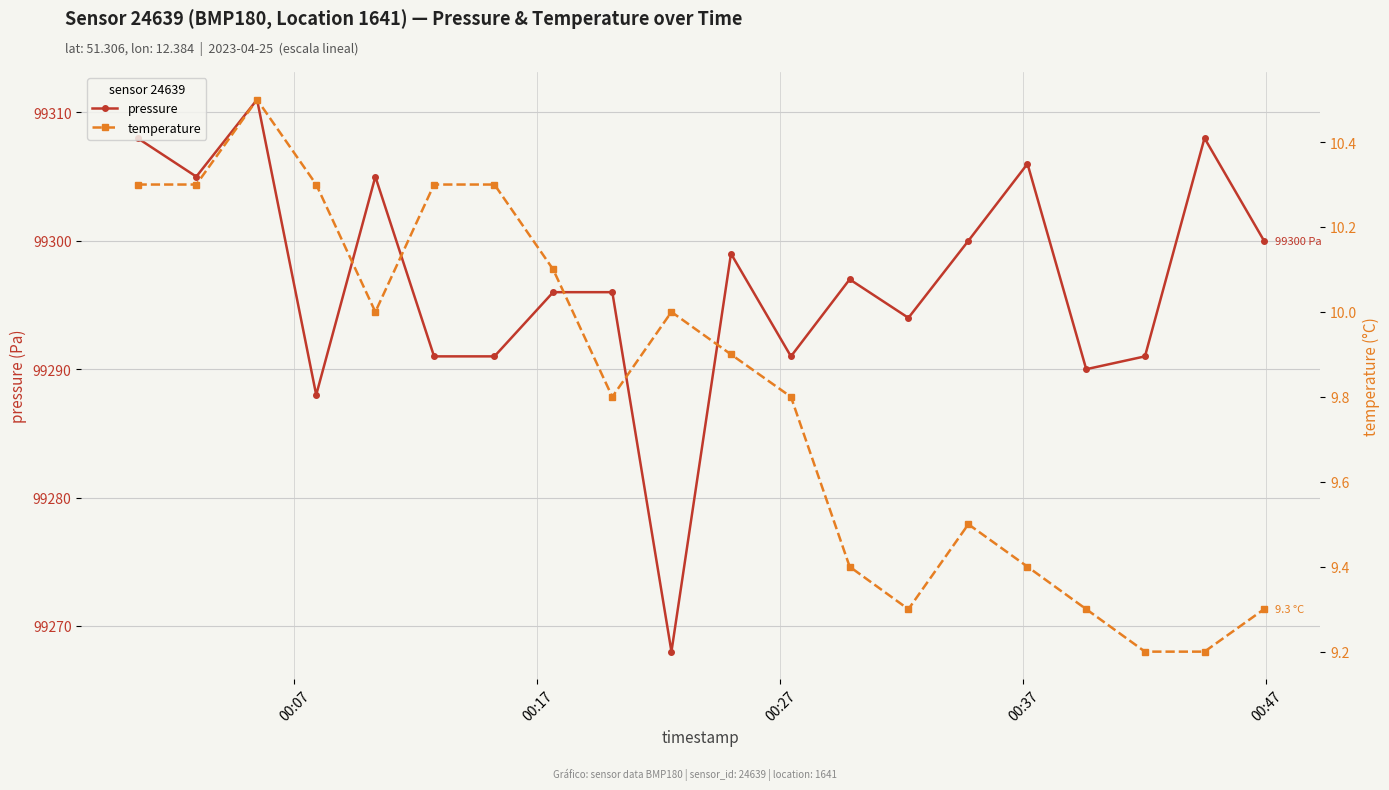

What is the value of the pressure point at the 5th from the left?

99305